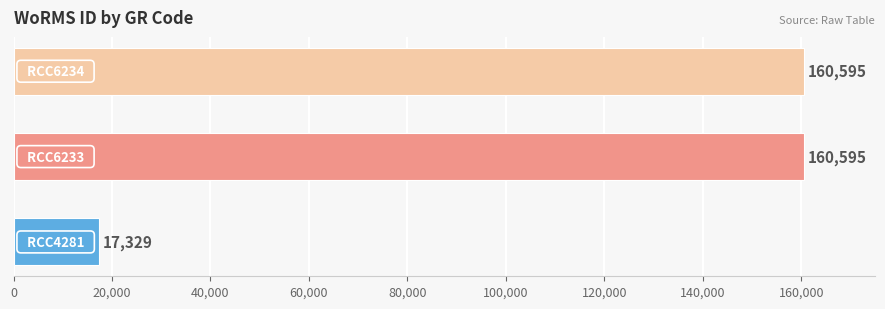

What is the smallest value displayed?

17329